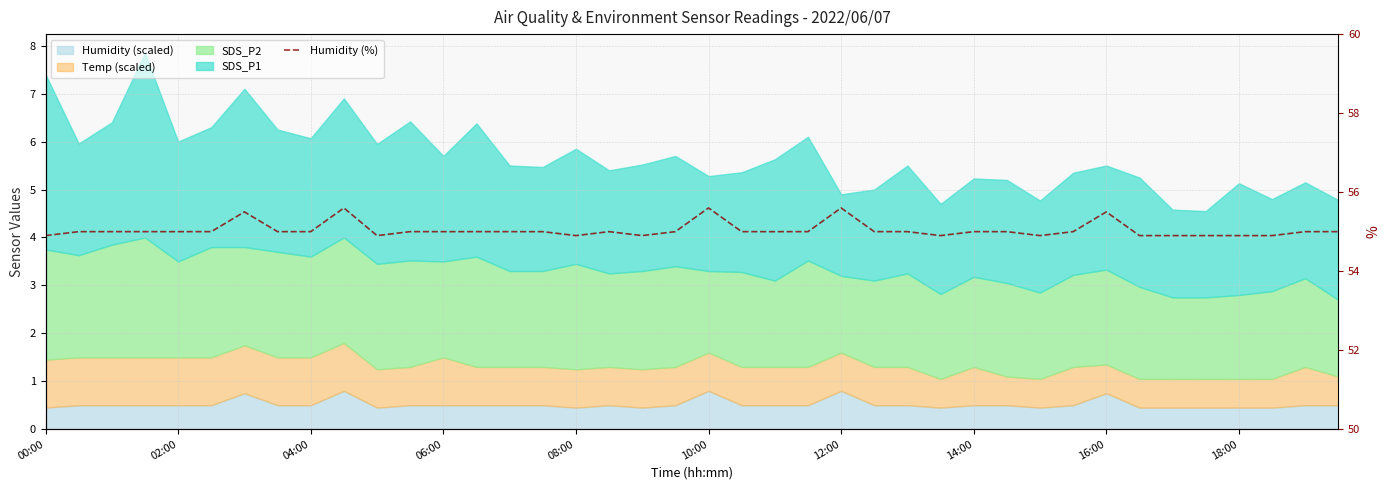

Reading left to right, what are all the values shown in this chart?

54.9	55.0	55.0	55.0	55.0	55.0	55.5	55.0	55.0	55.6	54.9	55.0	55.0	55.0	55.0	55.0	54.9	55.0	54.9	55.0	55.6	55.0	55.0	55.0	55.6	55.0	55.0	54.9	55.0	55.0	54.9	55.0	55.5	54.9	54.9	54.9	54.9	54.9	55.0	55.0